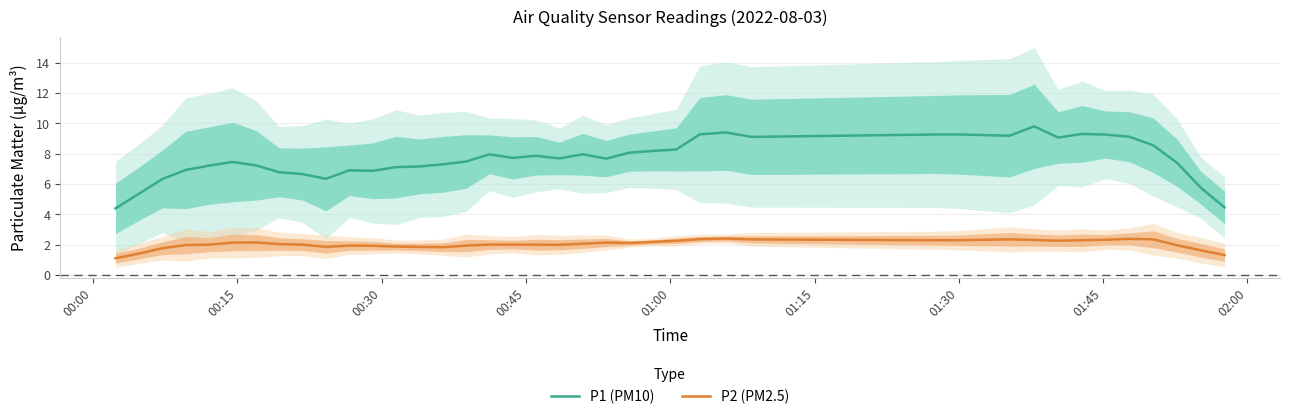

True or false: P1 (PM10) and P2 (PM2.5) cross at least once.

False